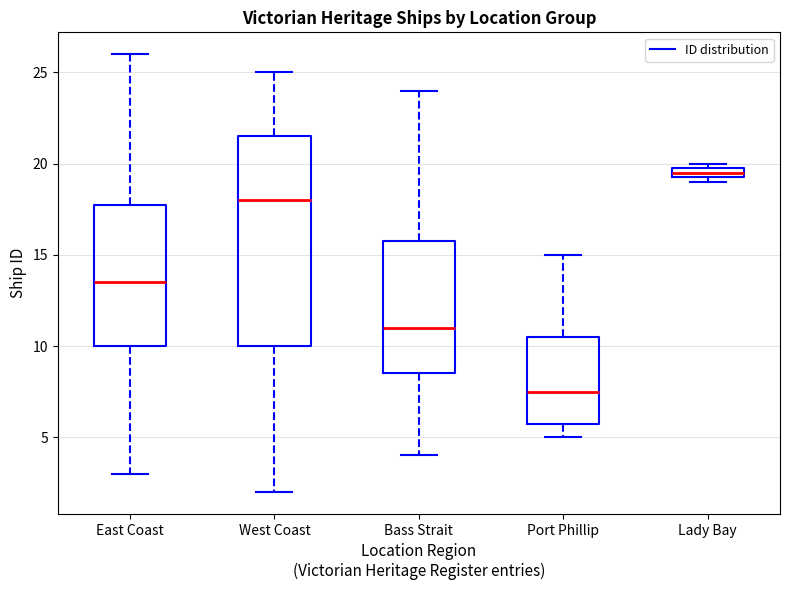

Which box is the tallest, from its lower edge to its upper edge?

West Coast